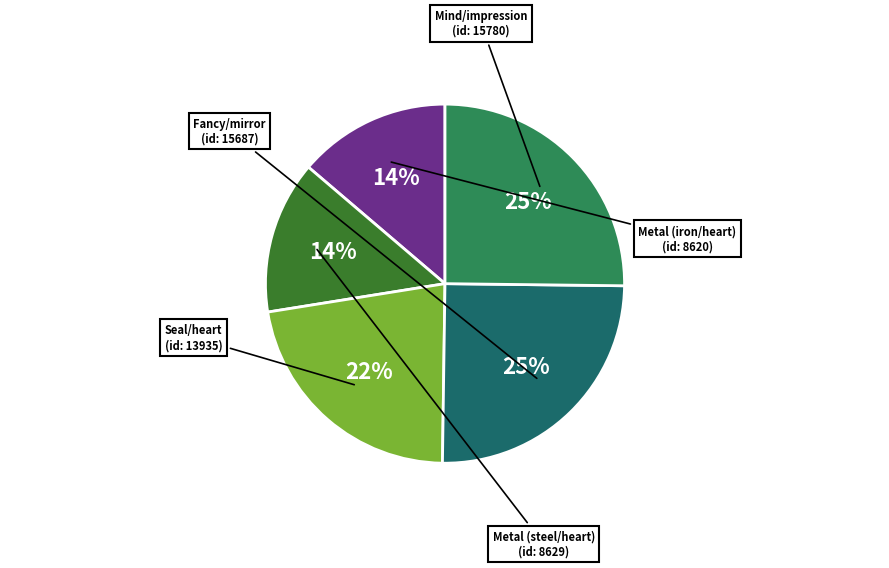

To the nearest percent, what is the difference between the Metal (iron/heart) and Fancy/mirror slice percentages?

11%